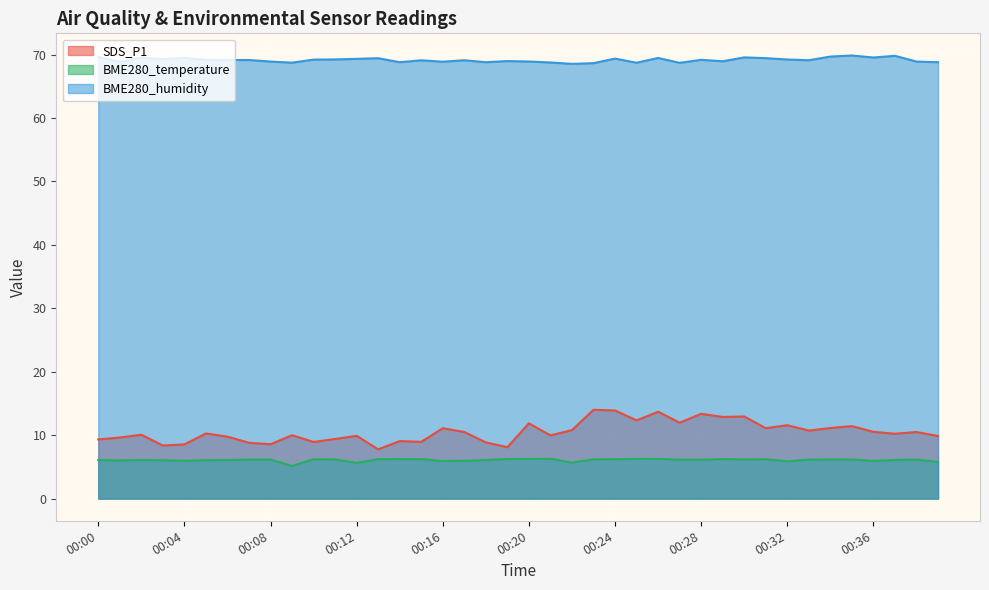

True or false: BME280_humidity has more than 0 interior local peaks.

True